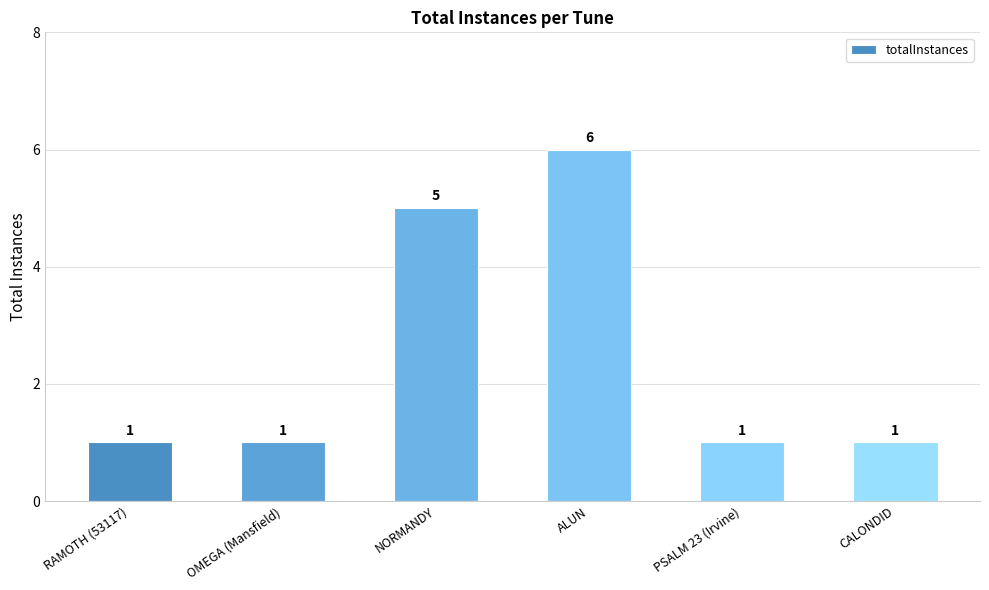

Approximately how many times larger is the value at PSALM 23 (Irvine) compared to RAMOTH (53117)?

1.0